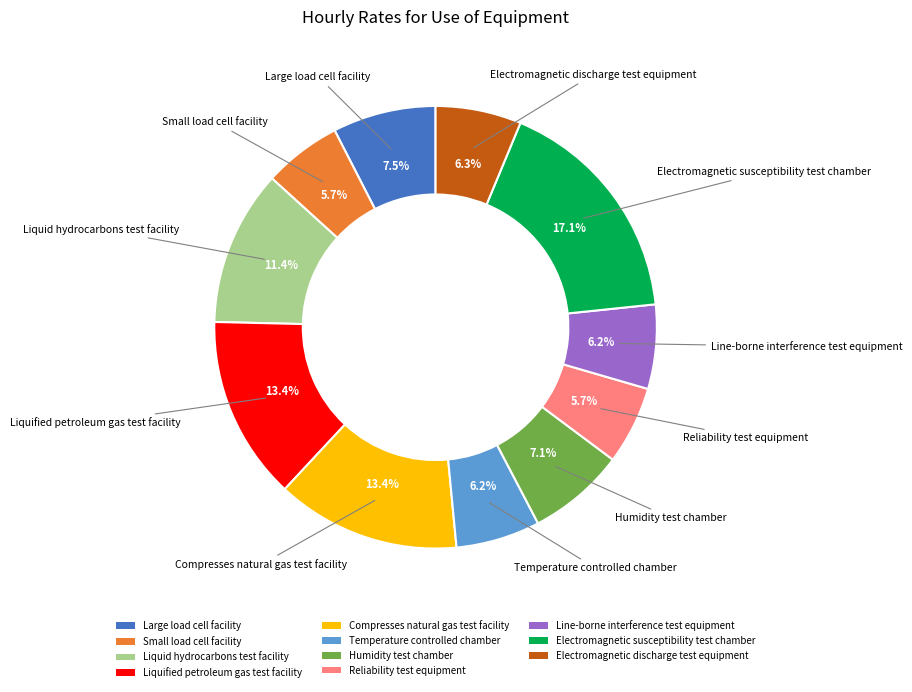

What is the largest slice in the pie chart?

Electromagnetic susceptibility test chamber